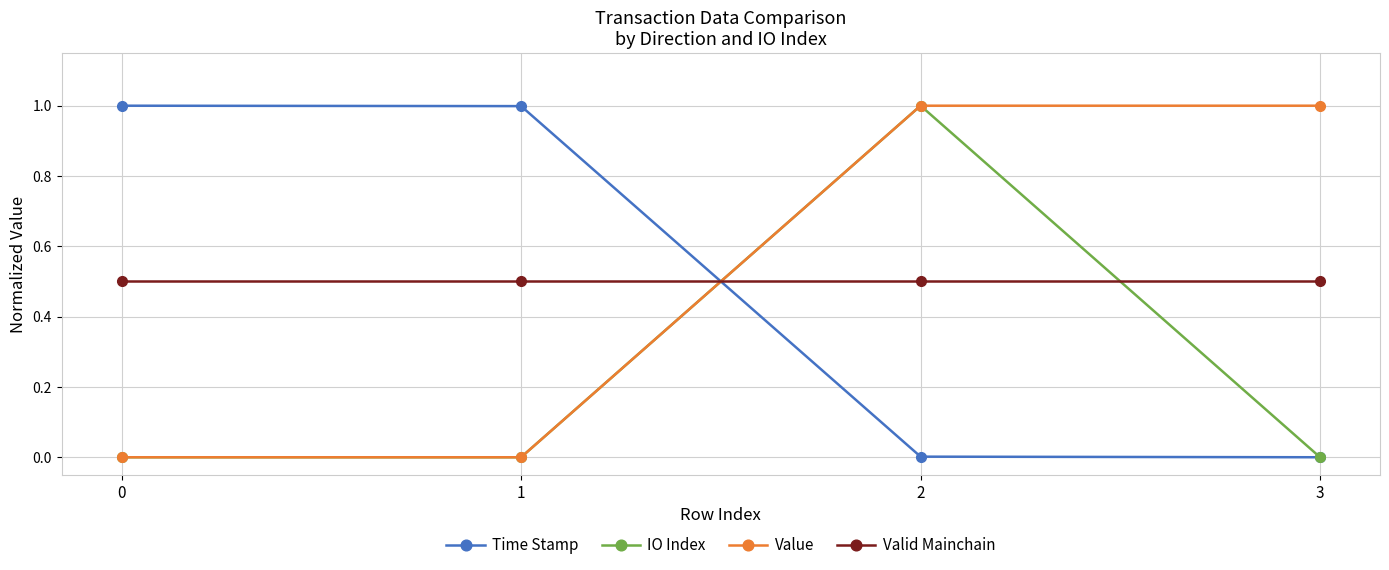

Count the IO Index values in the range 0 to 1.

4